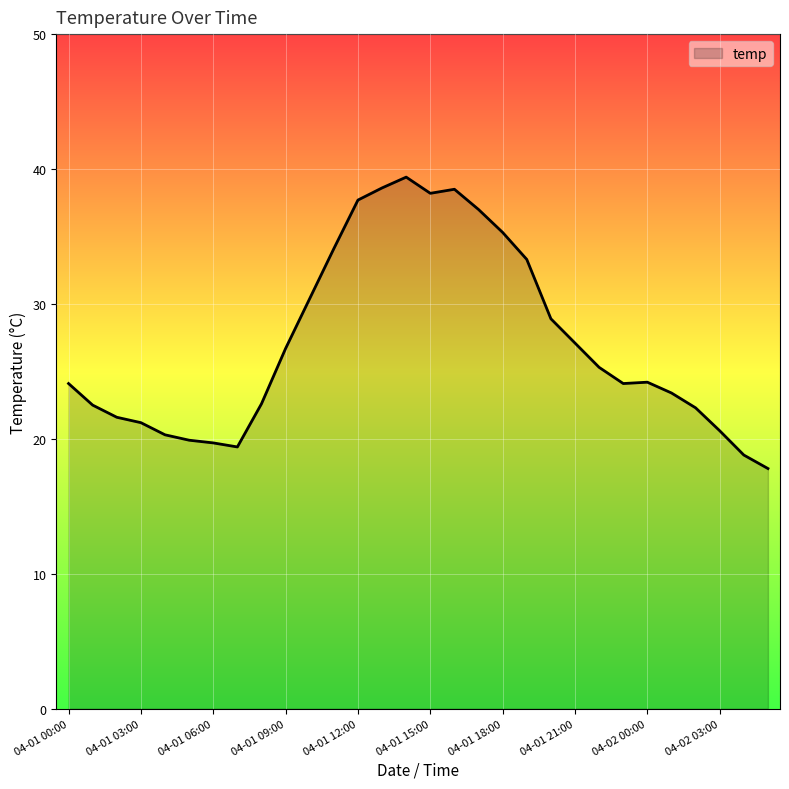

What is the difference between the maximum and minimum values?

21.6